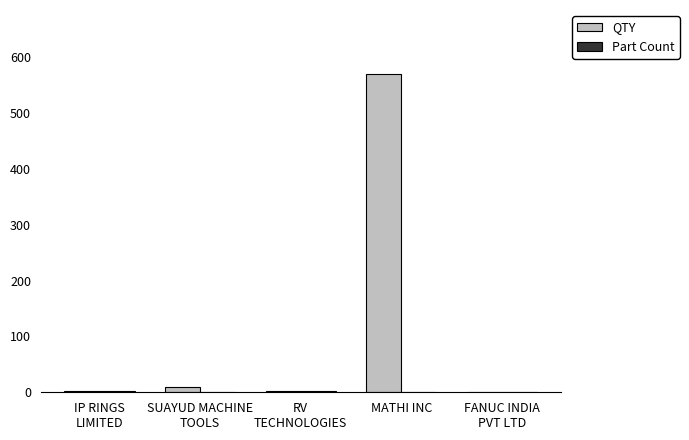

What is the maximum value shown in the chart?

570